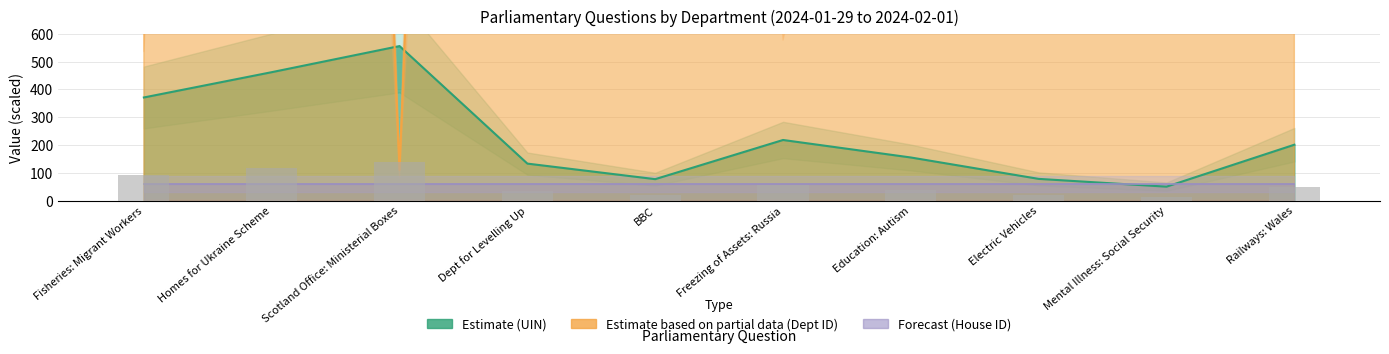

How many values in the uin_values series exceed 201?

4